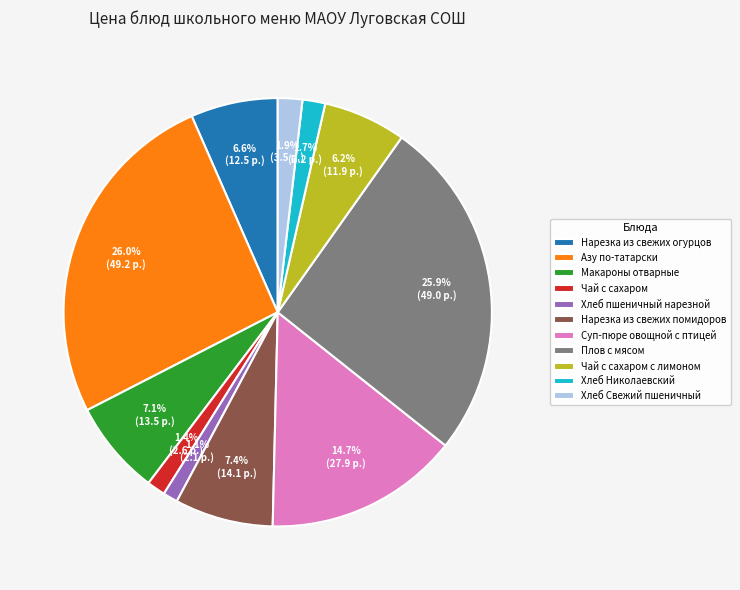

How many segments does this pie chart have?

11